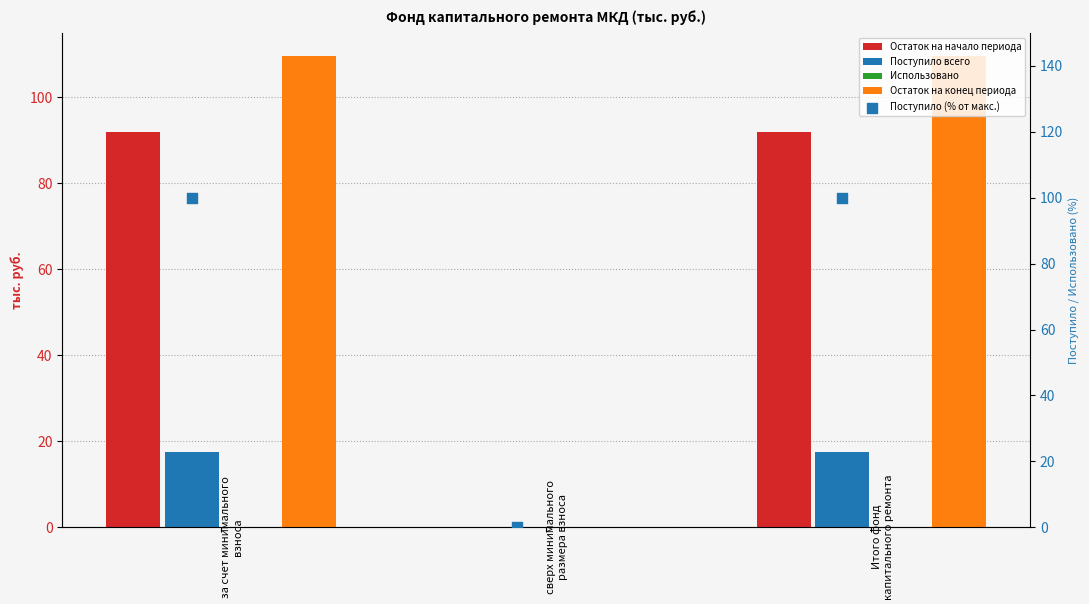

What is the total value across all series at за счет минимального взноса?

319.1